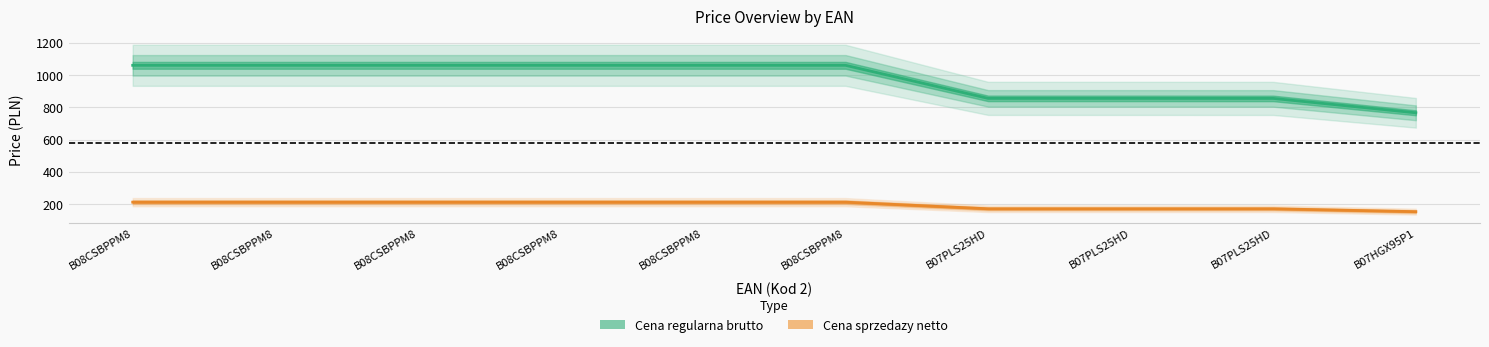

True or false: Cena sprzedazy netto has more than 2 points higher than both neighbors.

False